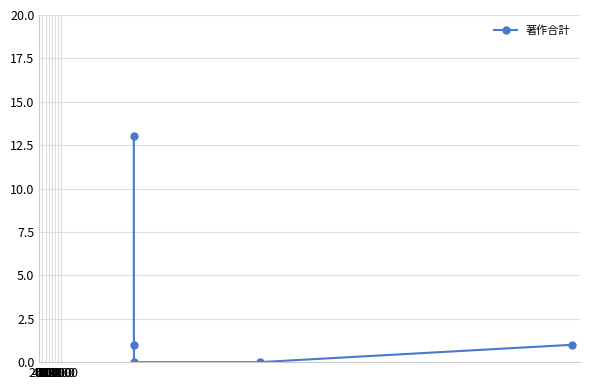

What is the value of the 5th point from the left?

1